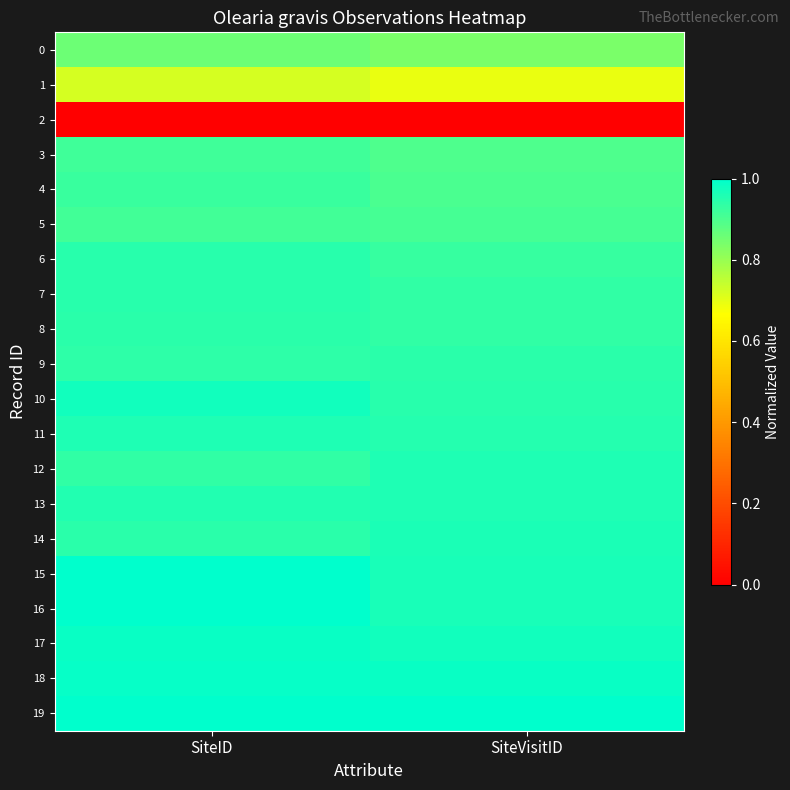

What is the difference between the highest and lowest values at SiteVisitID?

1.0